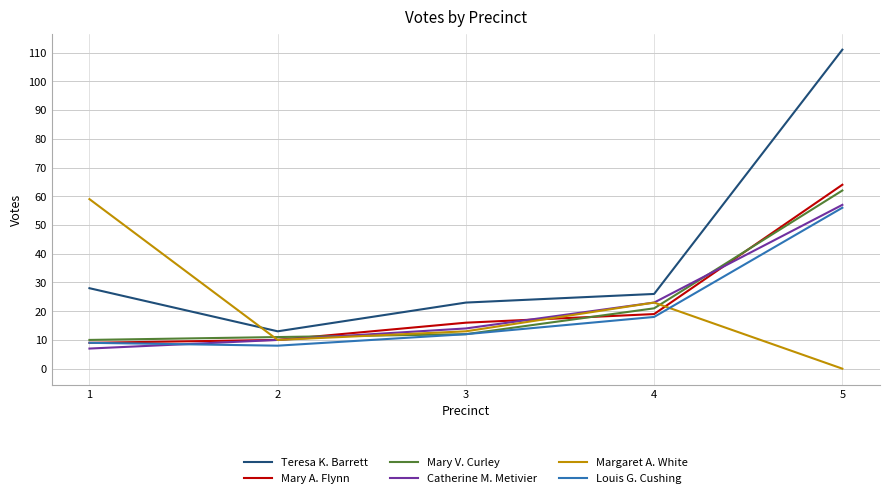

Between 1 and 5, which series saw the biggest shift?

Teresa K. Barrett